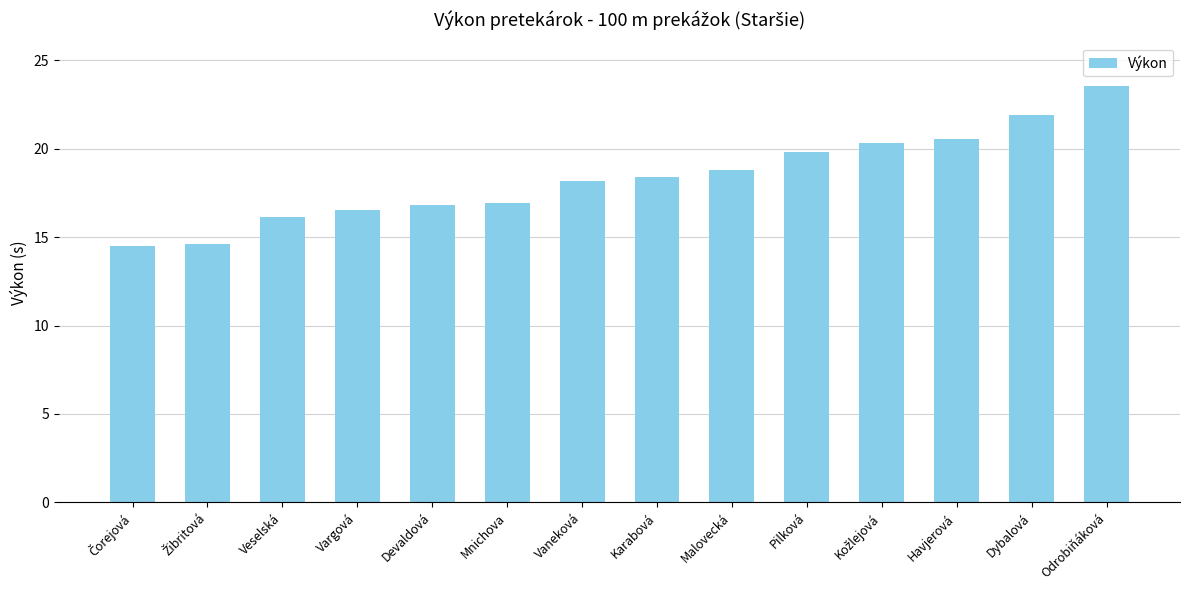

How many categories are shown in the chart?

14